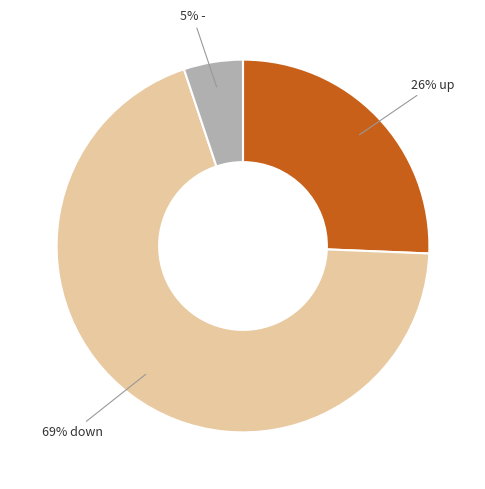

To the nearest percent, what is the average slice percentage?

33%